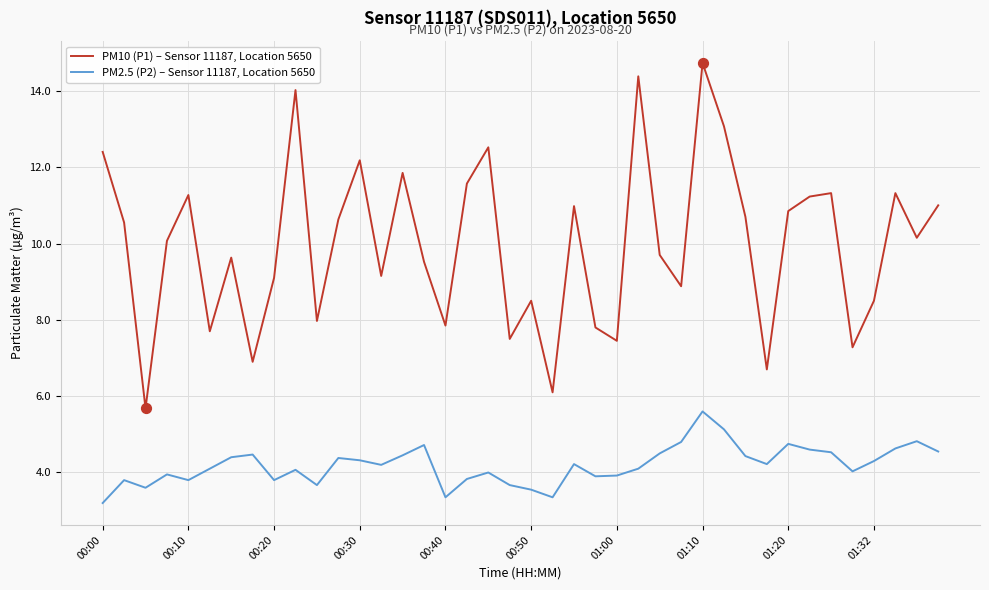

Which series has the largest range (max minus min)?

PM10 (P1) – Sensor 11187, Location 5650